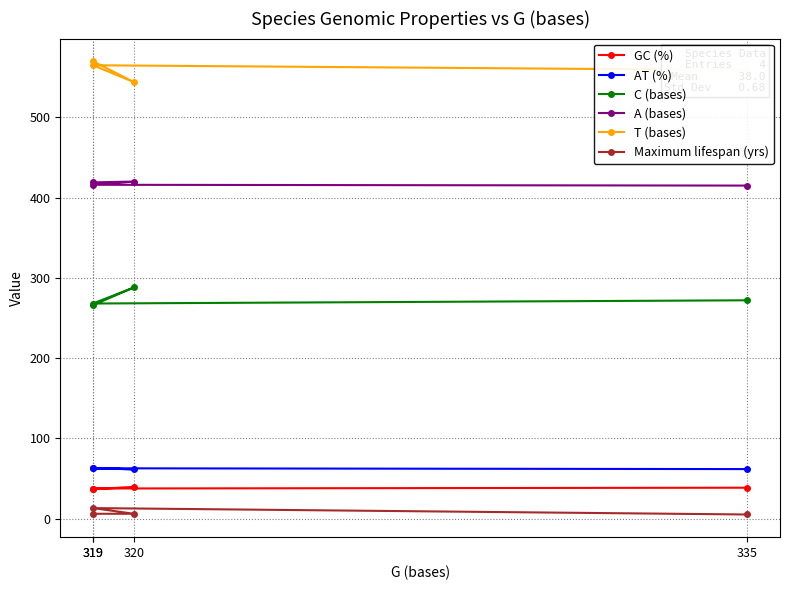

Reading left to right, transcribe all the data shown in this chart.

GC (%): 37.2	38.7	37.4	38.4
AT (%): 62.8	61.3	62.6	61.6
C (bases): 266.0	288.0	268.0	272.0
A (bases): 419.0	420.0	416.0	415.0
T (bases): 570.0	544.0	565.0	559.0
Maximum lifespan (yrs): 5.9	5.9	13.0	5.0